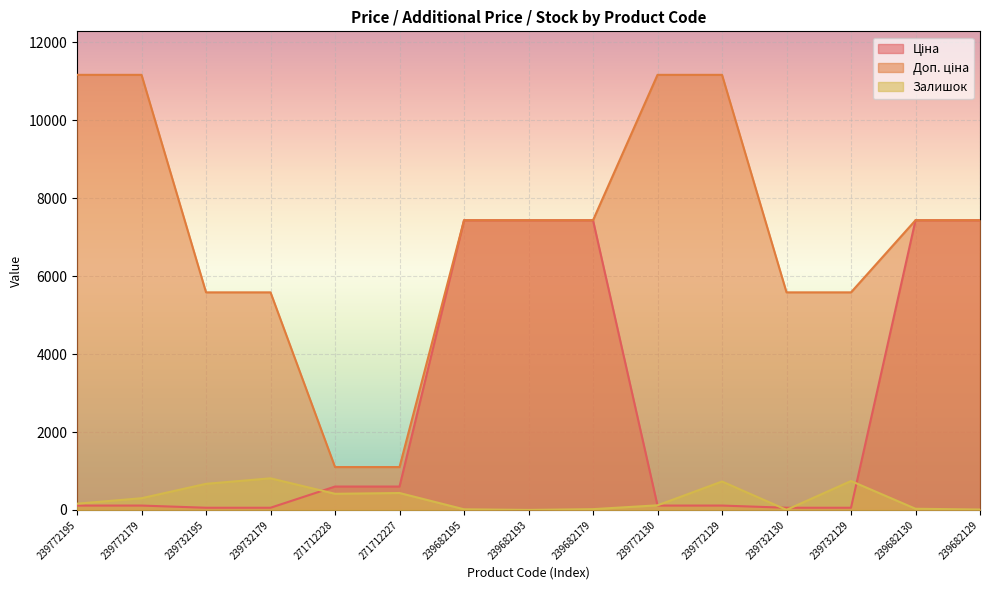

Reading right to left, transcribe all the data shown in this chart.

Ціна: 239682129=7436.2	239682130=7436.2	239732129=55.9	239732130=55.9	239772129=111.7	239772130=111.7	239682179=7436.2	239682193=7436.2	239682195=7436.2	271712227=599.9	271712228=599.9	239732179=55.9	239732195=55.9	239772179=111.7	239772195=111.7
Доп. ціна: 239682129=7436.2	239682130=7436.2	239732129=5585.0	239732130=5585.0	239772129=11169.0	239772130=11169.0	239682179=7436.2	239682193=7436.2	239682195=7436.2	271712227=1100.0	271712228=1100.0	239732179=5585.0	239732195=5585.0	239772179=11169.0	239772195=11169.0
Залишок: 239682129=10.0	239682130=30.0	239732129=742.0	239732130=2.0	239772129=730.0	239772130=118.0	239682179=20.0	239682193=0.0	239682195=16.0	271712227=434.0	271712228=414.0	239732179=811.0	239732195=670.0	239772179=300.0	239772195=160.0